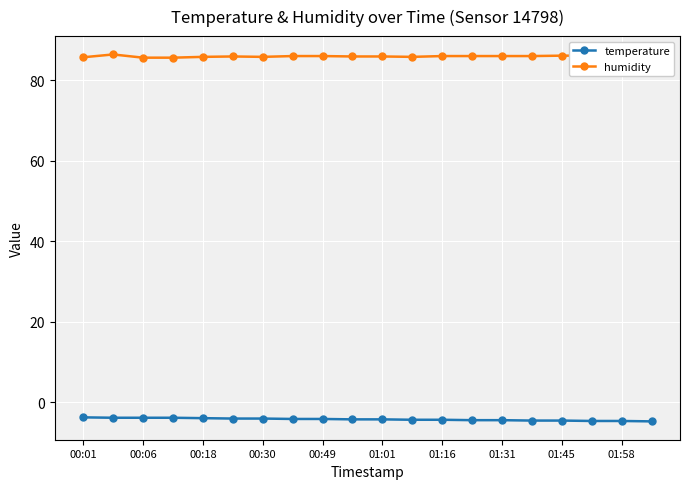

Rank the series by their maximum value, from highest to lowest.

humidity, temperature